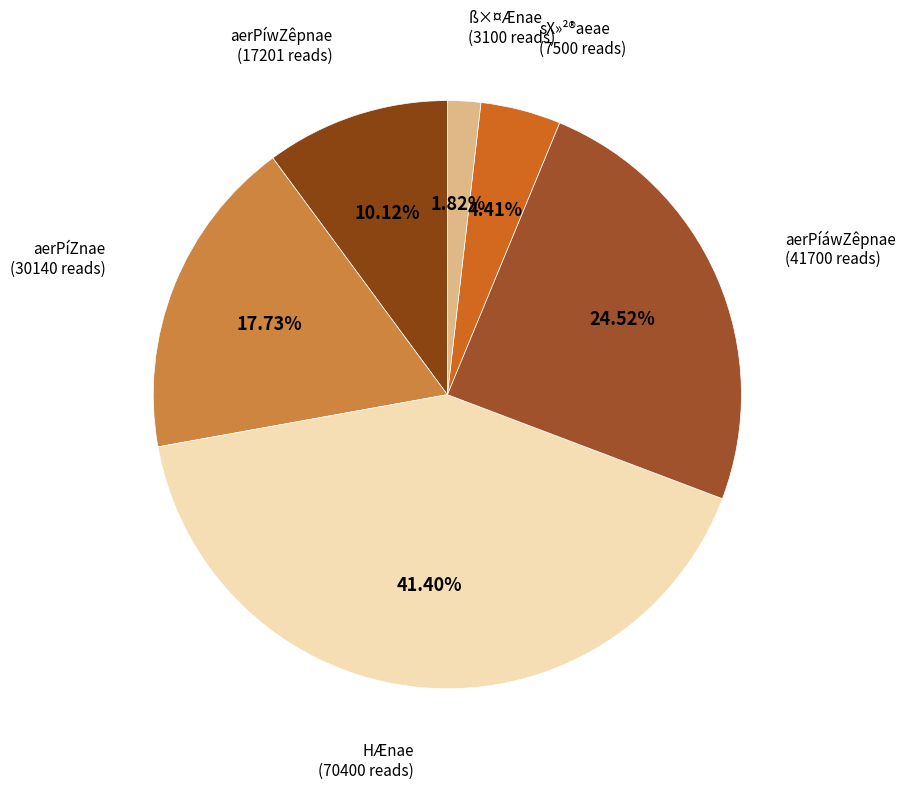

Which category has the smallest portion of the pie?

ß×¤Ænae